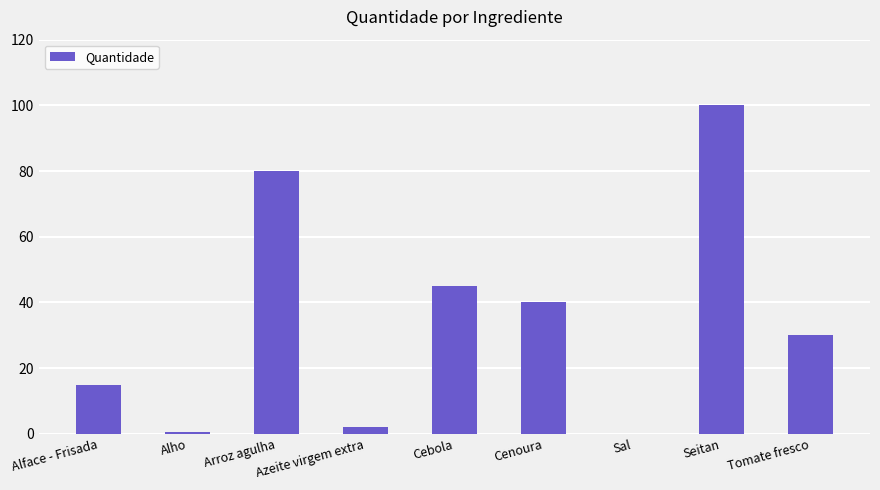

Which category has the highest value across all series?

Seitan